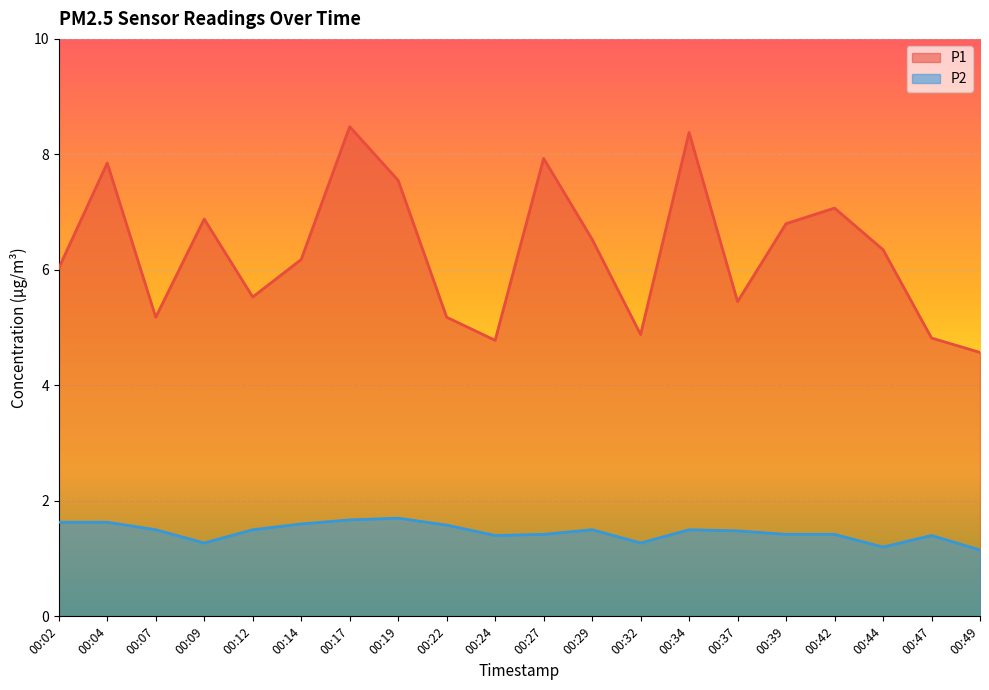

Where does the P1 series first go above 6?

00:02